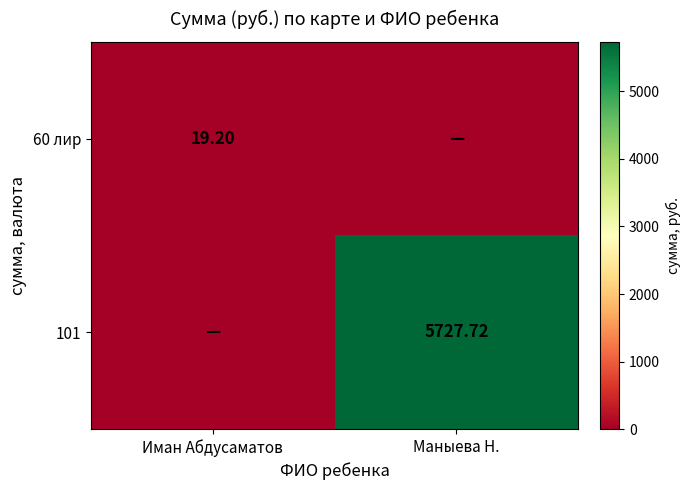

Is the value of 101 at Маныева Н. greater than the value of 60 лир at Иман Абдусаматов?

Yes